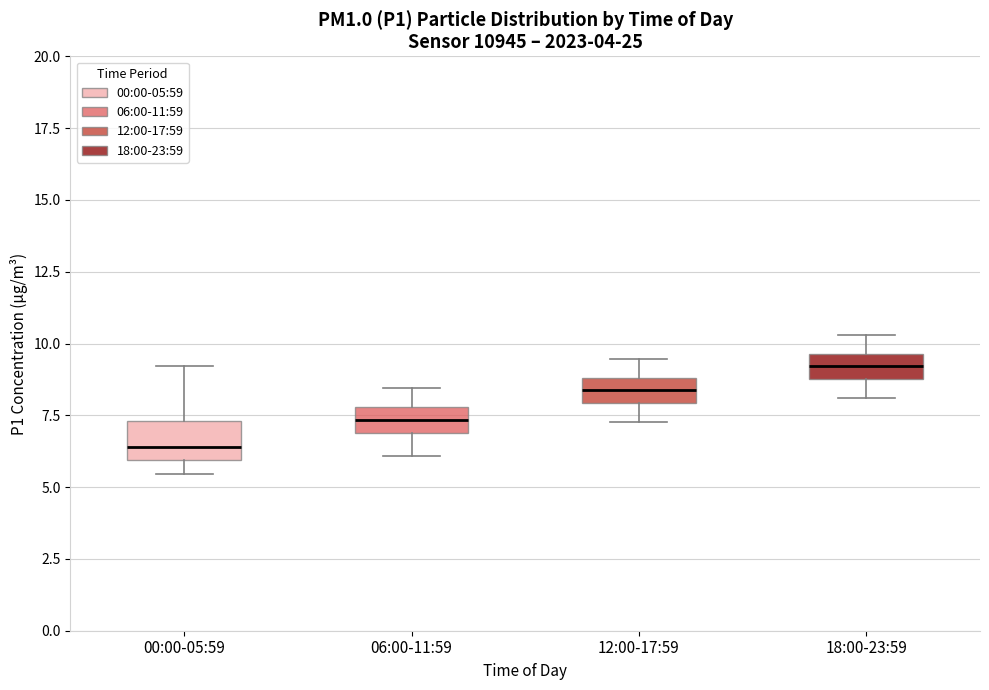

Reading left to right, read every box against the y-axis: the position of its median line, the range the box covers, and the ends of its whiskers. The values are not printed on the chart, so give them approximately, as read against the axis.

00:00-05:59: median 6.5, box 6.0 to 7.5, whiskers 5.5 to 9.0
06:00-11:59: median 7.5, box 7.0 to 8.0, whiskers 6.0 to 8.5
12:00-17:59: median 8.5, box 8.0 to 9.0, whiskers 7.5 to 9.5
18:00-23:59: median 9.0 (inside the box), box 9.0 to 9.5, whiskers 8.0 to 10.5